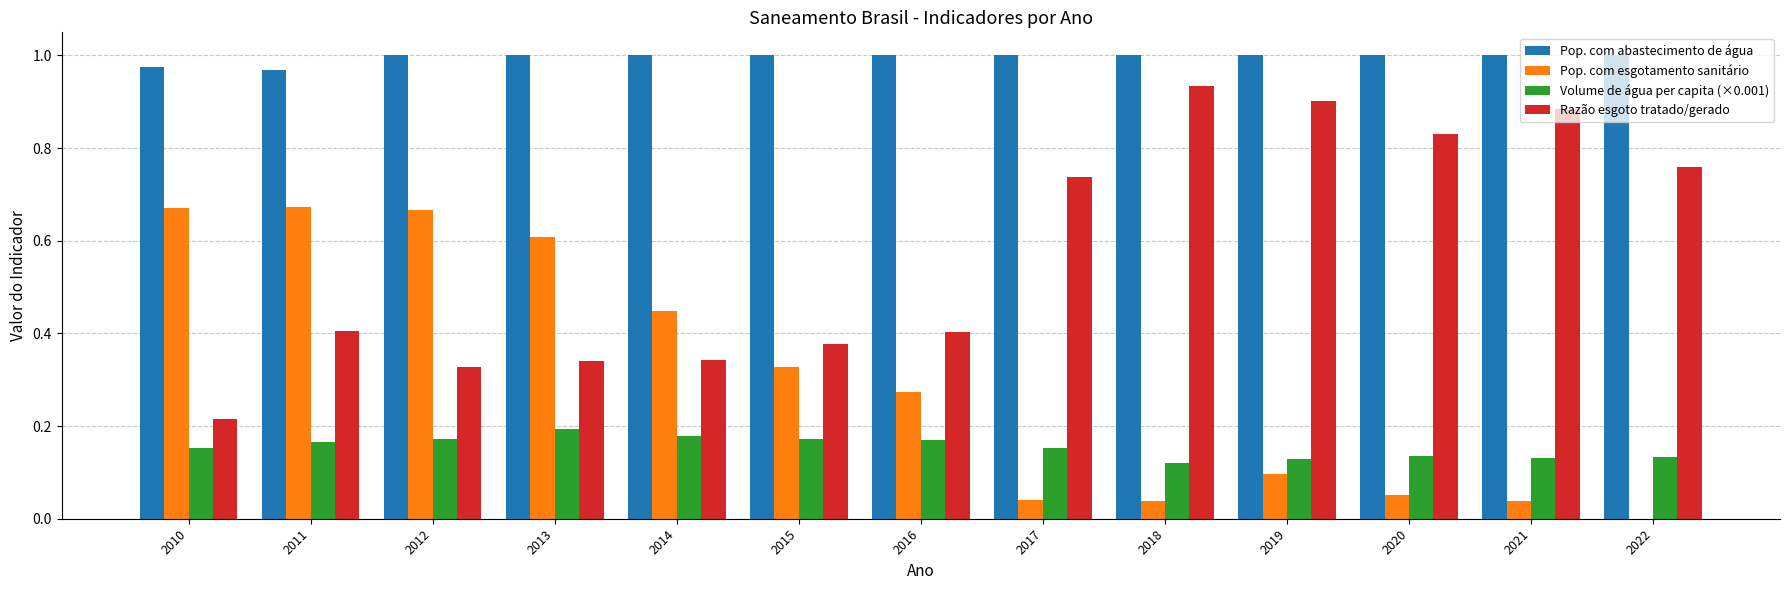

How many data points in Pop. com esgotamento sanitário are above 0?

12